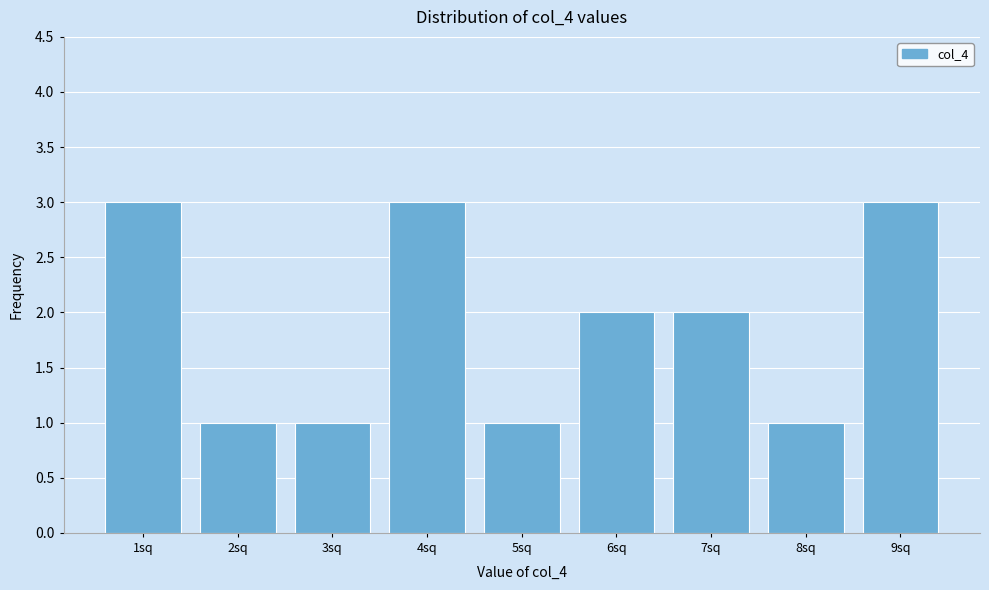

Reading left to right, list all the values displayed in this chart.

3	1	1	3	1	2	2	1	3